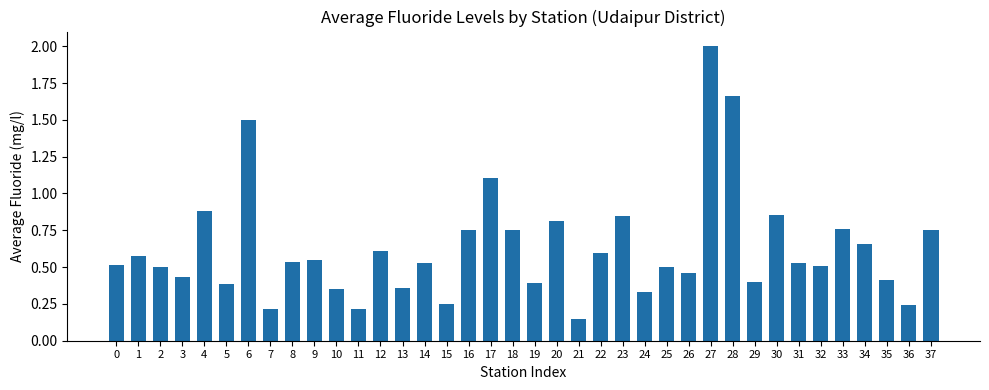

The chart shows a value of 0.8 at 16. True or false?

True